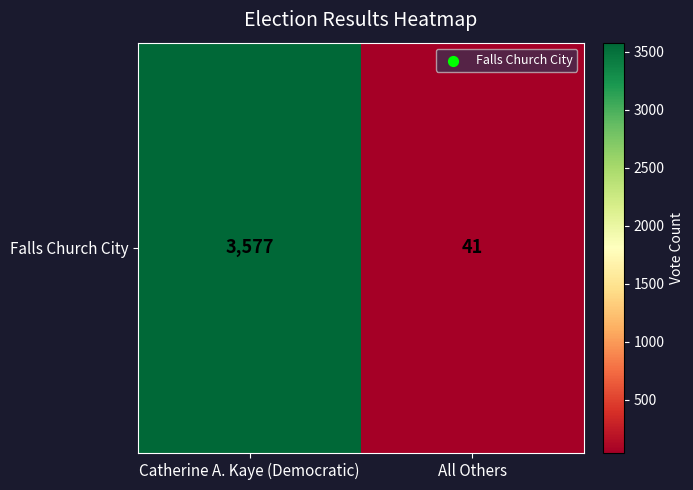

Reading right to left, transcribe all the data shown in this chart.

All Others=41	Catherine A. Kaye (Democratic)=3577